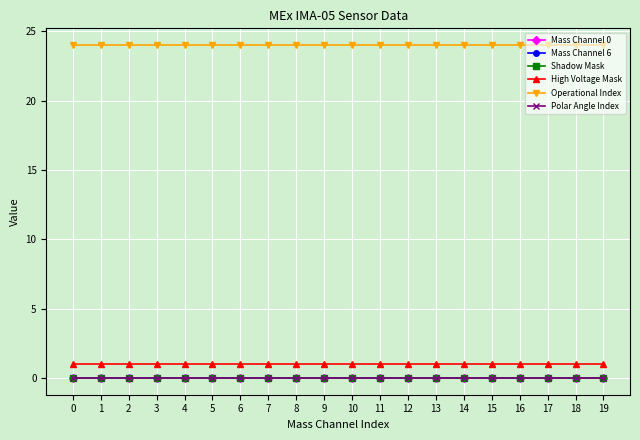

Rank the categories by Shadow Mask value from lowest to highest.

0, 1, 2, 3, 4, 5, 6, 7, 8, 9, 10, 11, 12, 13, 14, 15, 16, 17, 18, 19